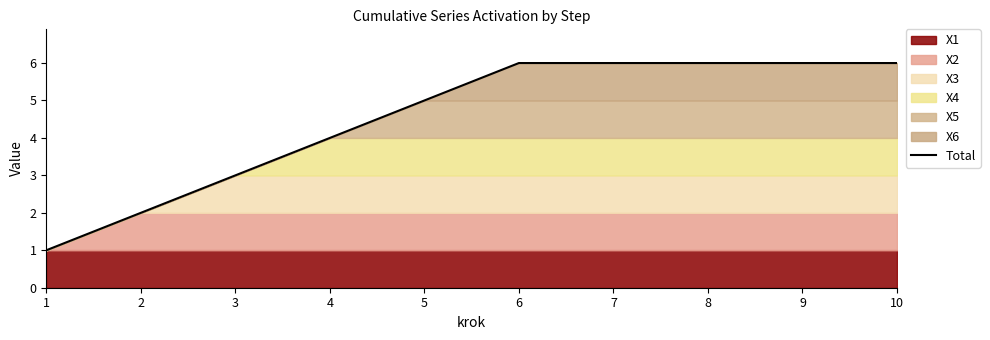

What is the smallest value displayed?

1